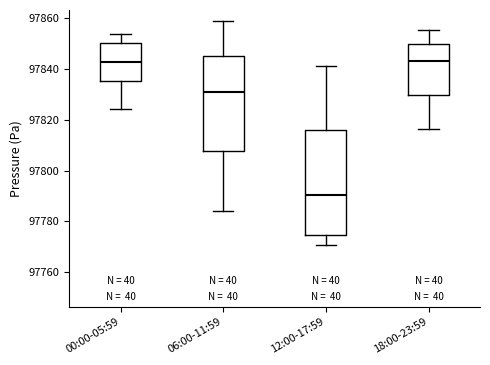

Reading left to right, read every box against the y-axis: the position of its median line, the range the box covers, and the ends of its whiskers. The values are not printed on the chart, so give them approximately, as read against the axis.

00:00-05:59: median 97842, box 97836 to 97850, whiskers 97824 to 97854
06:00-11:59: median 97832, box 97808 to 97846, whiskers 97784 to 97858
12:00-17:59: median 97790, box 97774 to 97816, whiskers 97770 to 97842
18:00-23:59: median 97844, box 97830 to 97850, whiskers 97816 to 97856